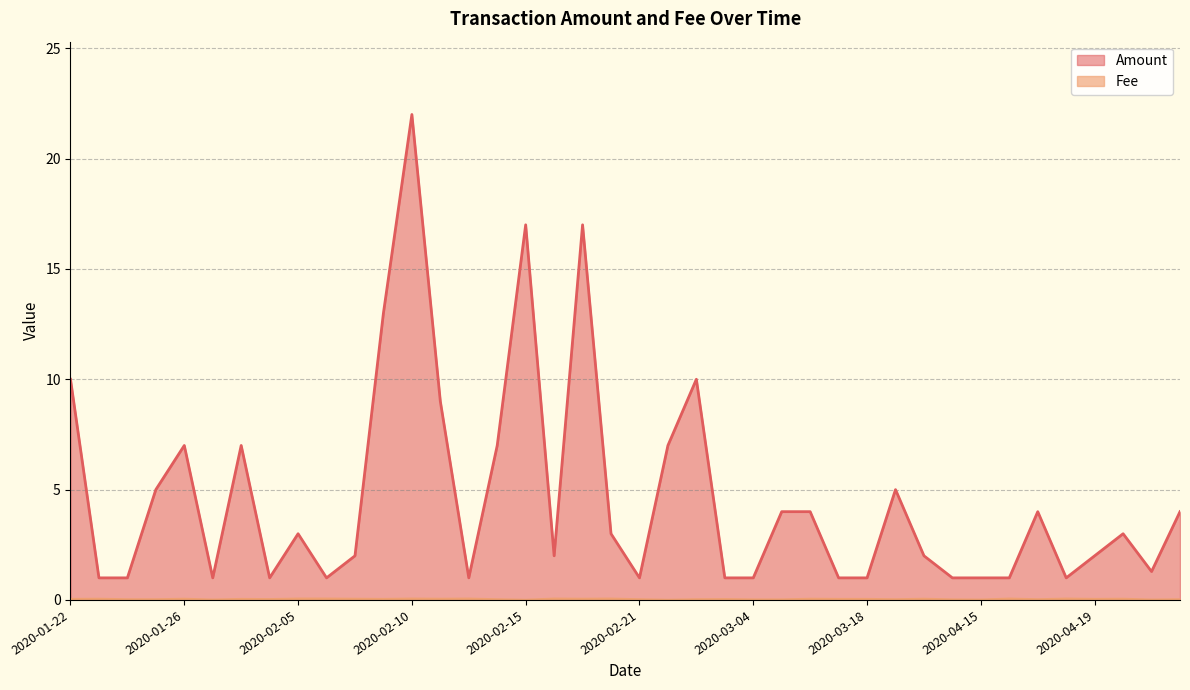

Which series has the largest range (max minus min)?

Amount